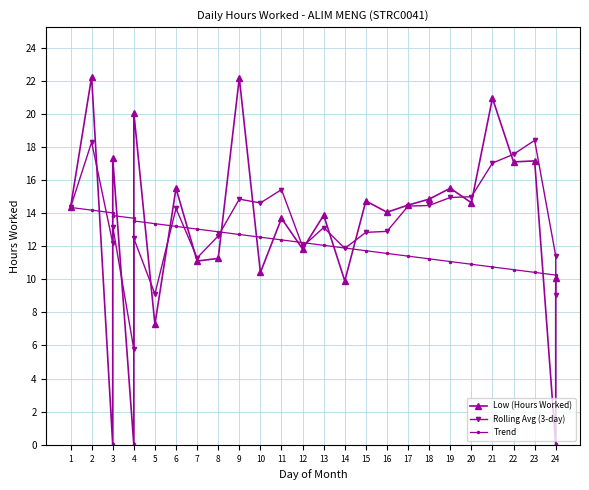

True or false: Trend has more than 0 points higher than both neighbors.

False